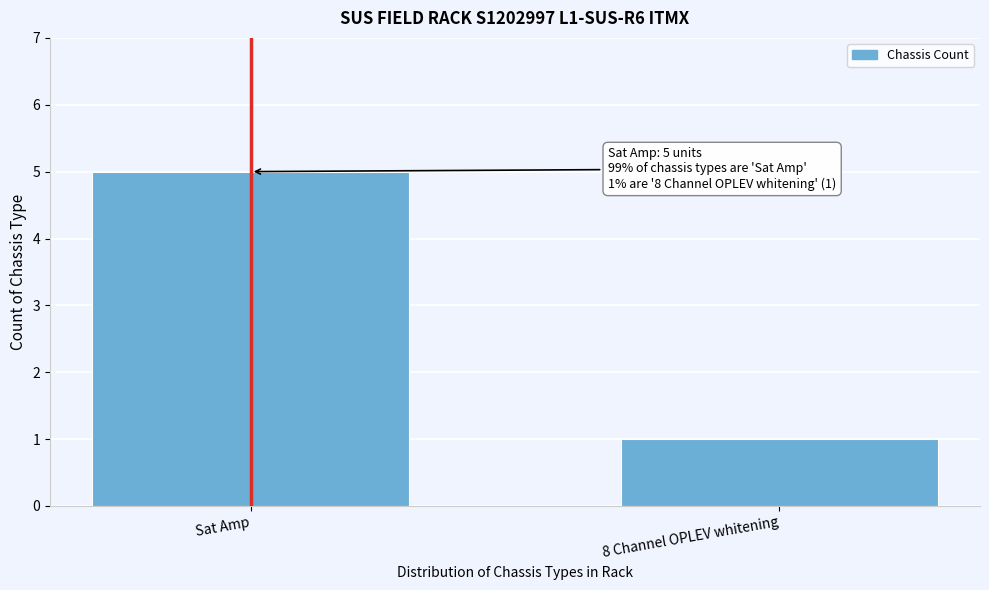

Reading left to right, list all the values displayed in this chart.

Sat Amp=5	8 Channel OPLEV whitening=1